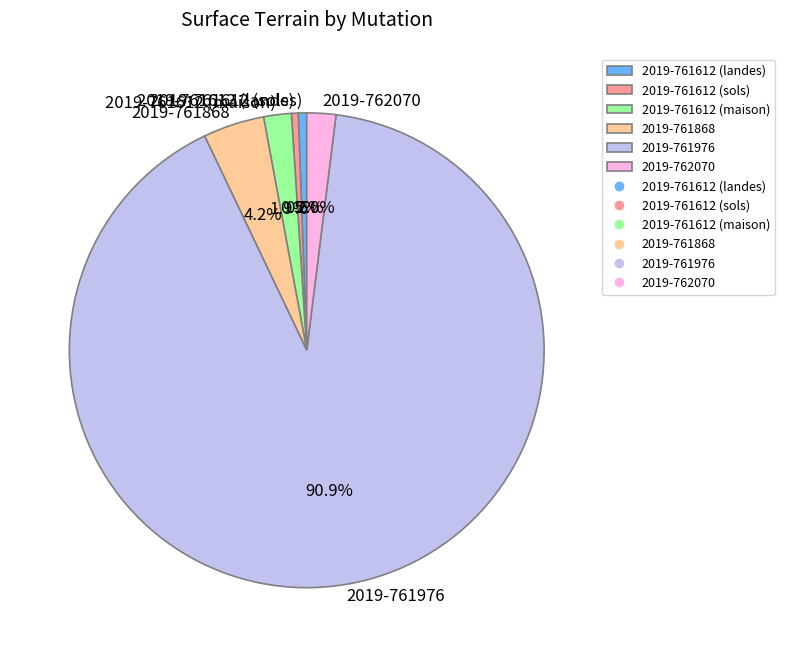

True or false: 2019-761612 (landes) accounts for 11% of the total.

False